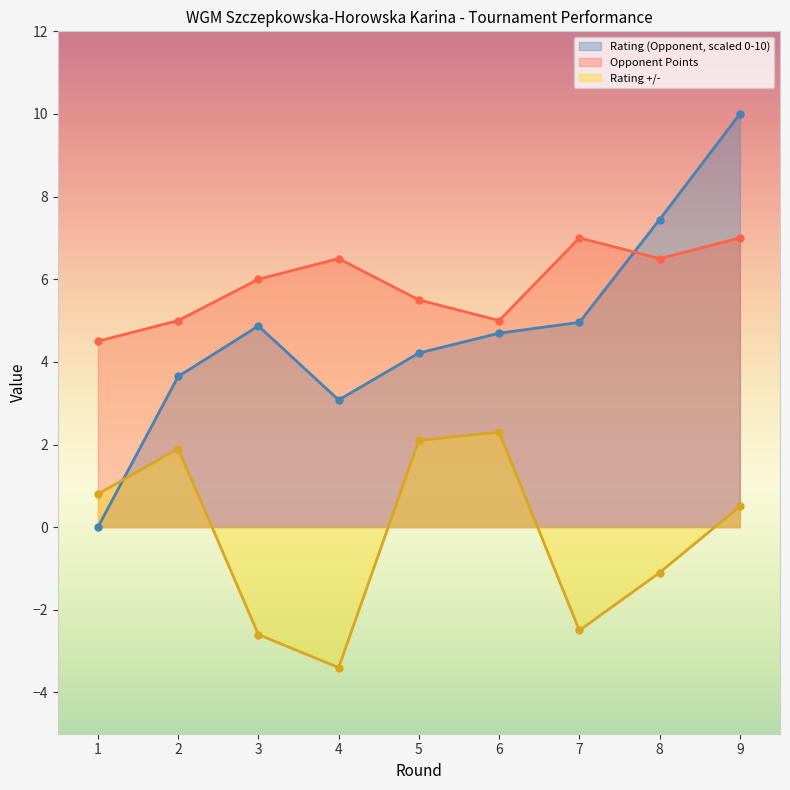

How many lines are shown in the chart?

3